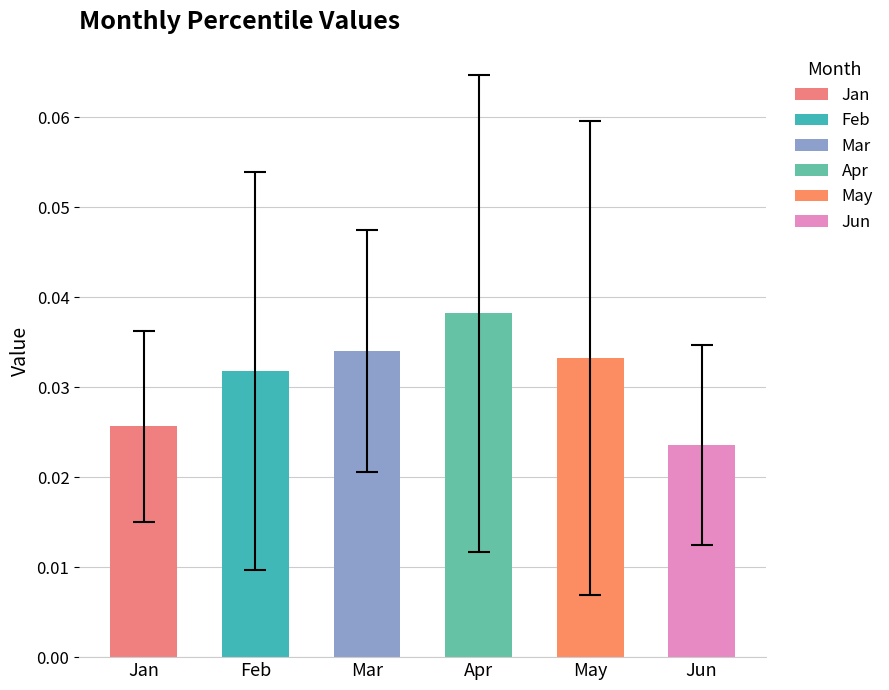

Which series has the largest total across all categories?

Apr